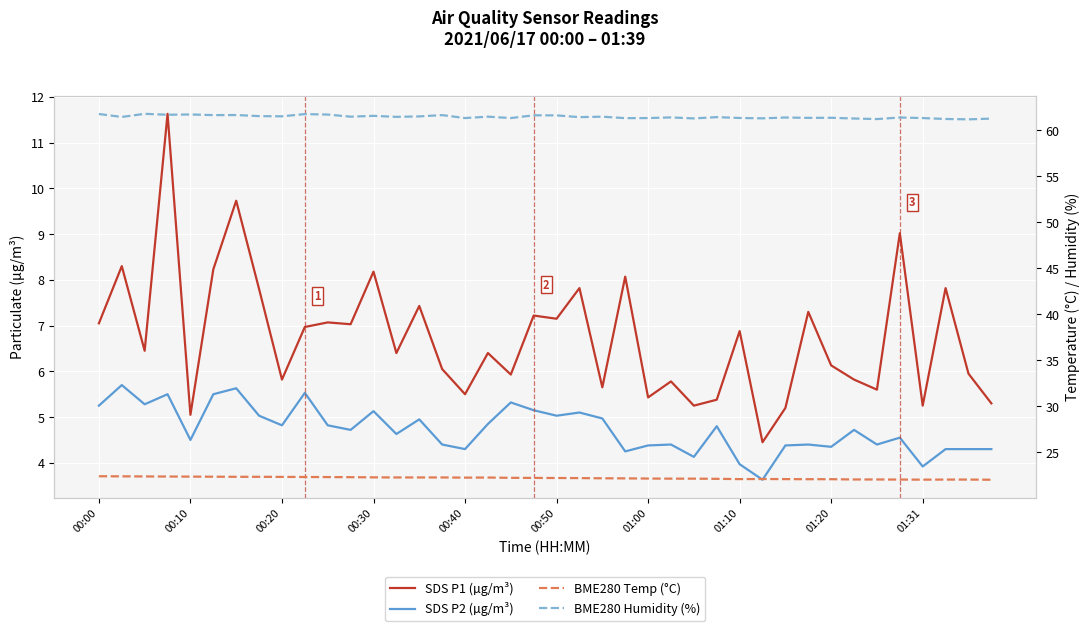

At which label does SDS P1 (µg/m³) first exceed 6?

00:00